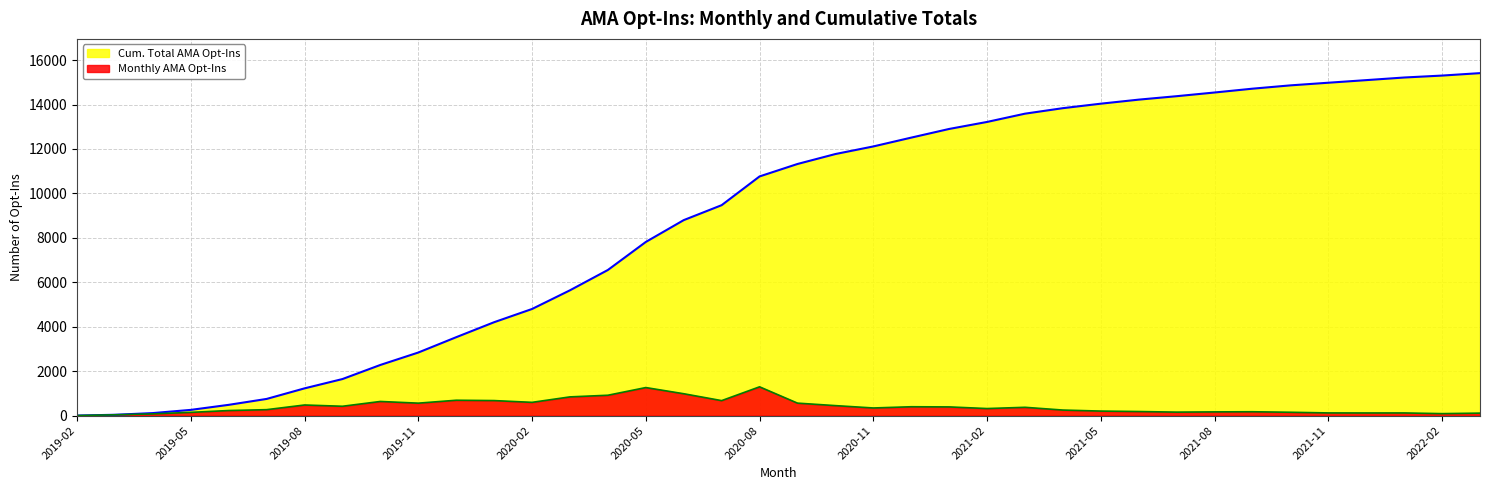

At how many categories does at least one series exceed 9303?

21